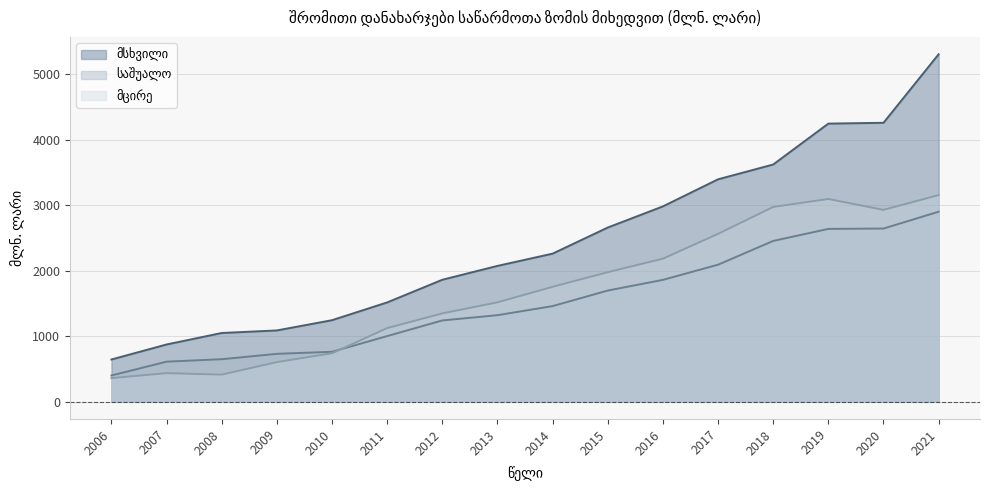

True or false: მცირე has more than 2 points higher than both neighbors.

False